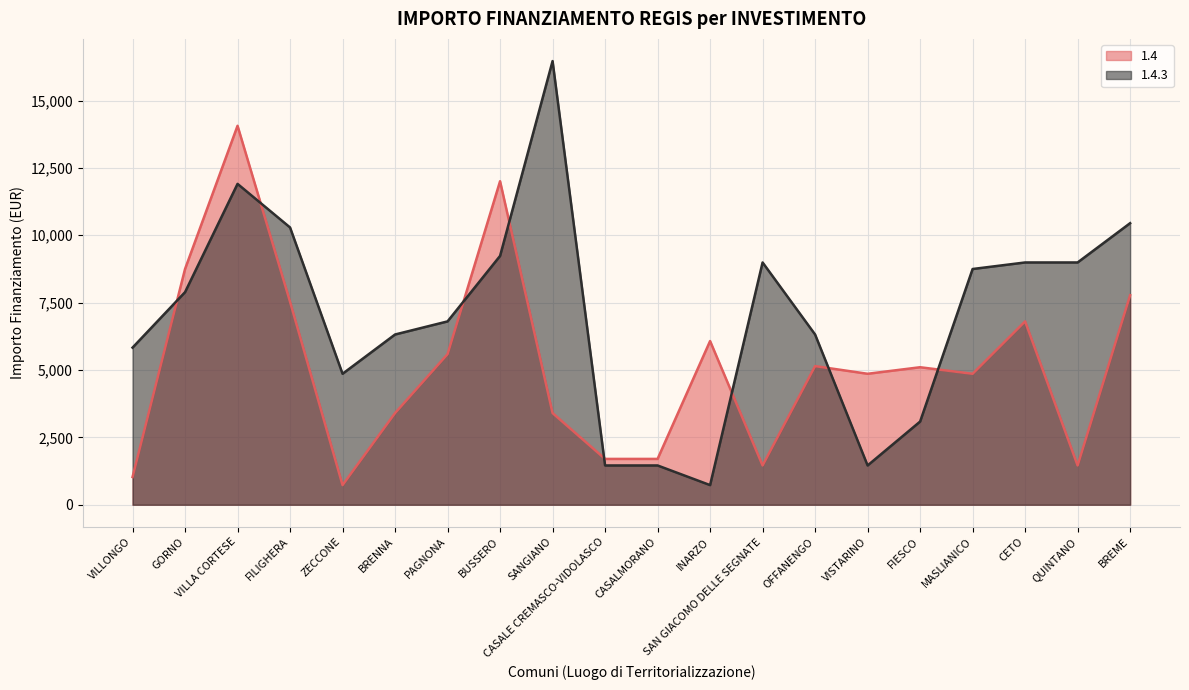

What is the minimum value for 1.4?

729